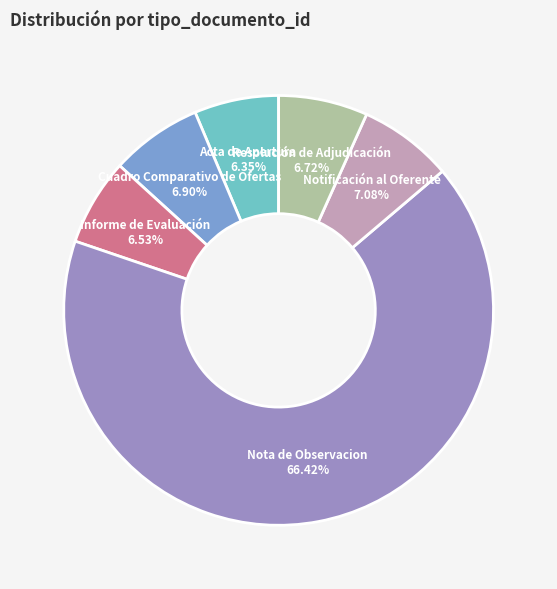

How many slices are in this pie chart?

6